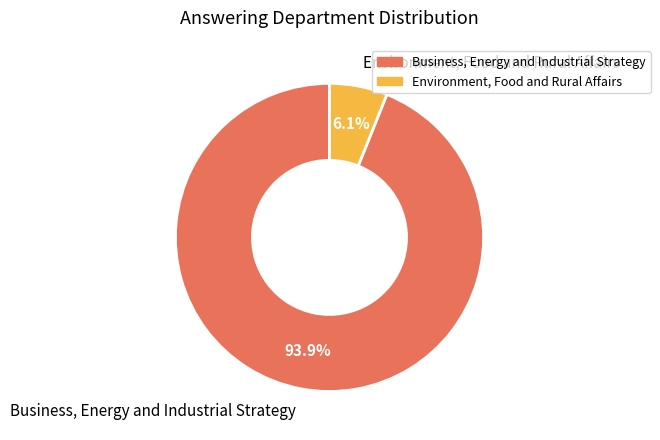

Is it true that Environment, Food and Rural Affairs is 6% of the pie?

True